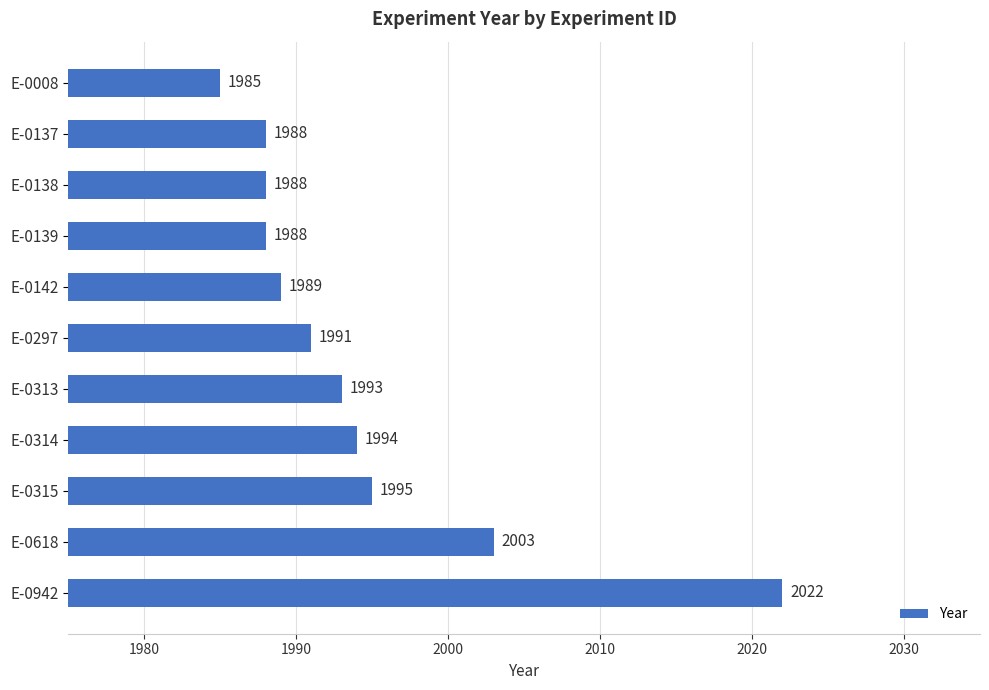

What is the sum of all values?

21936